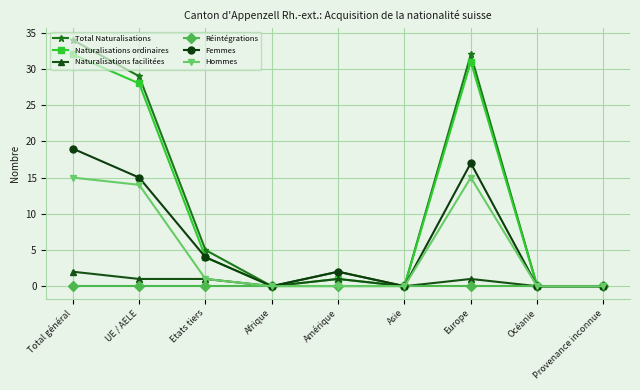

Where is the first local maximum for Total Naturalisations?

Amérique